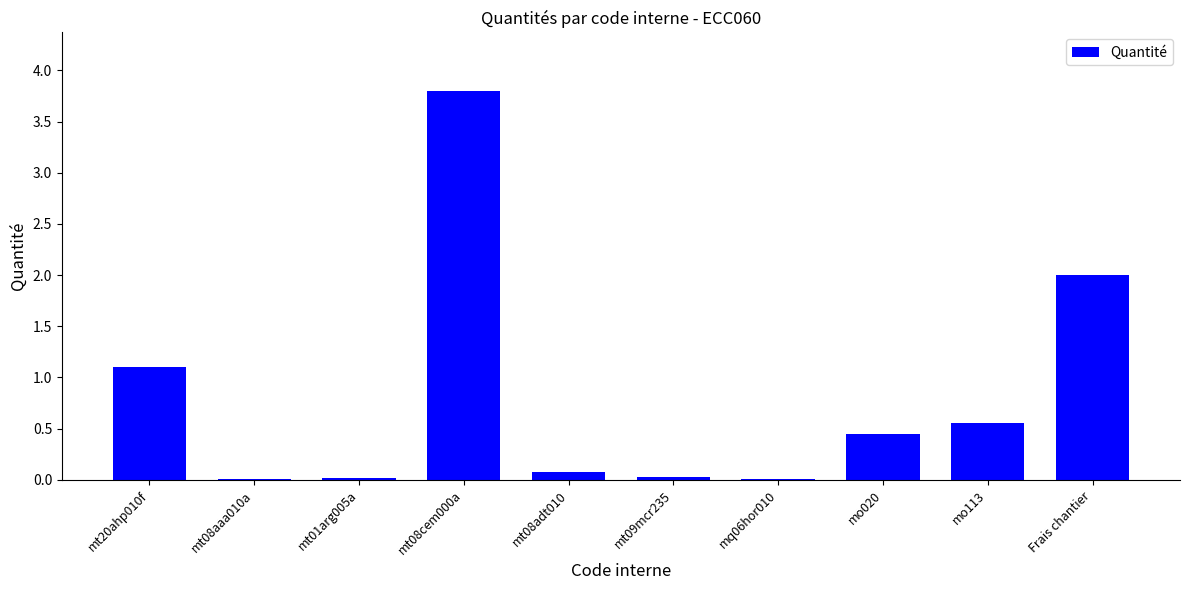

Is it true that the value at mt08aaa010a is 0.0?

True